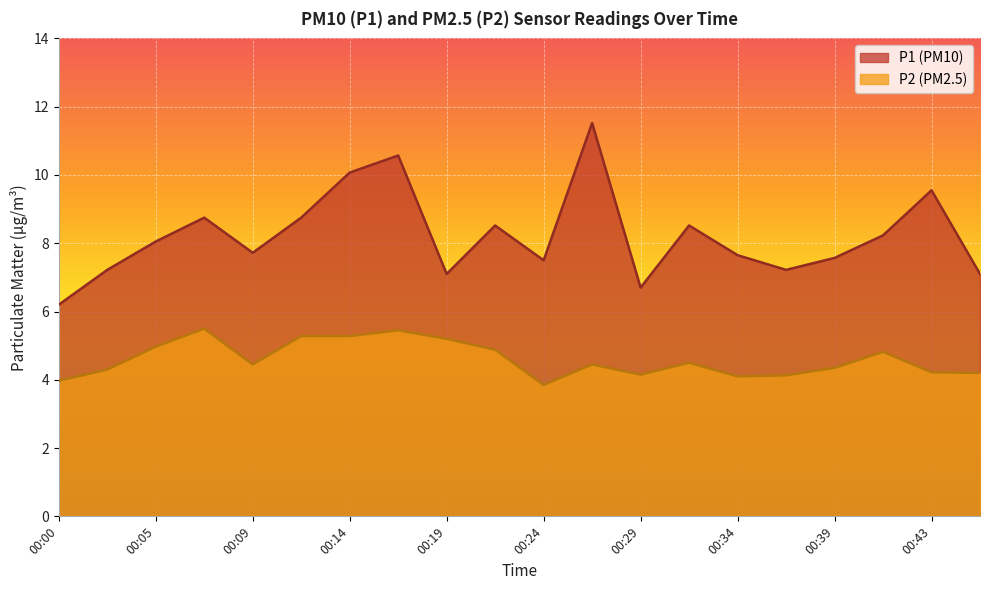

What is the total value across all series at 00:19?

12.3